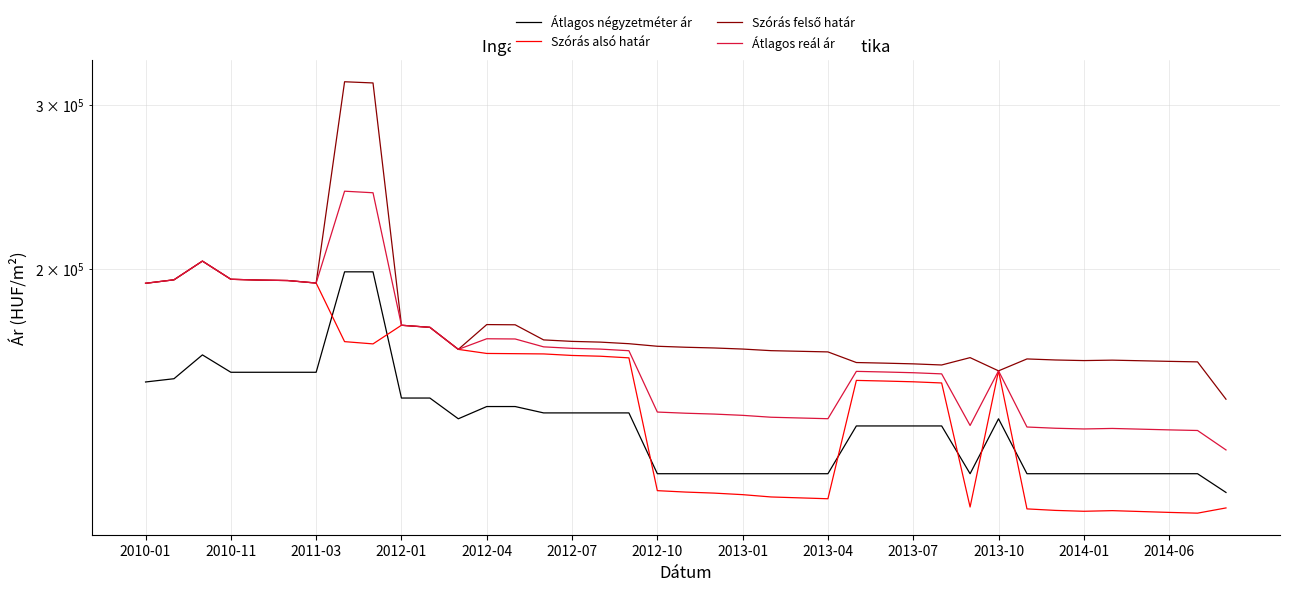

In Szórás felső határ, how many points are lower than both neighbors (excluding endpoints)?

5